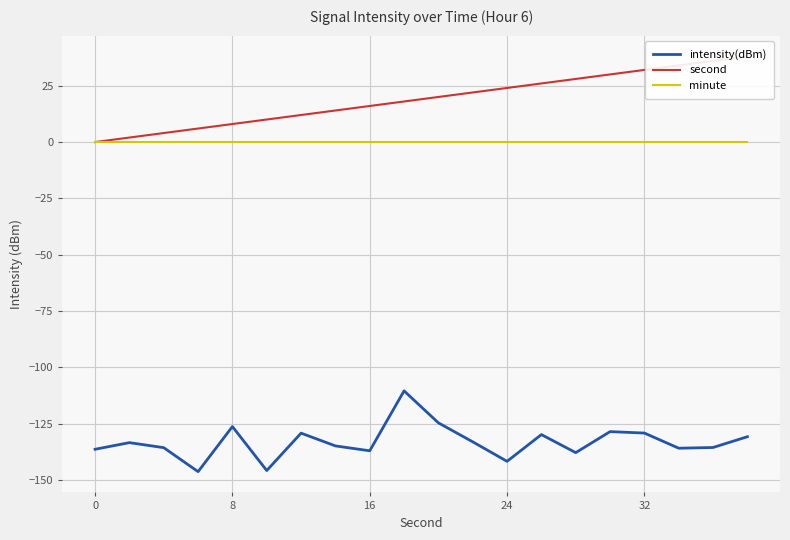

True or false: minute and intensity(dBm) cross at least once.

False